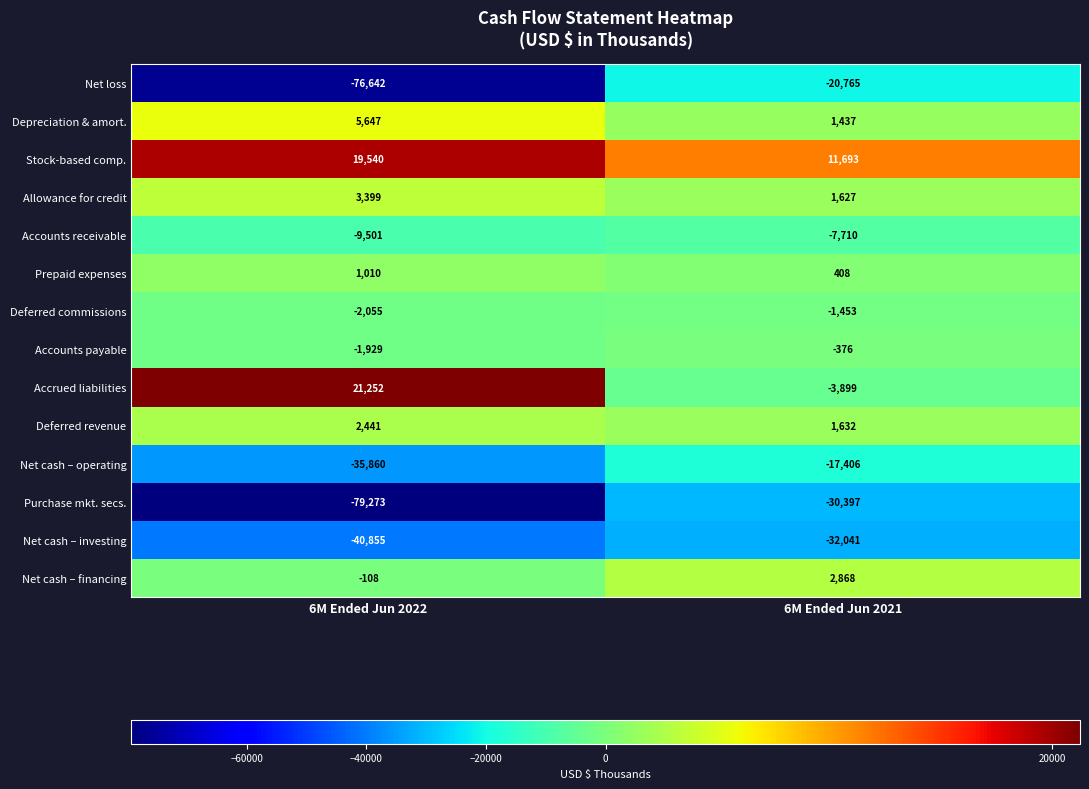

What is the spread (max minus min) of values at 6M Ended Jun 2021?

43734